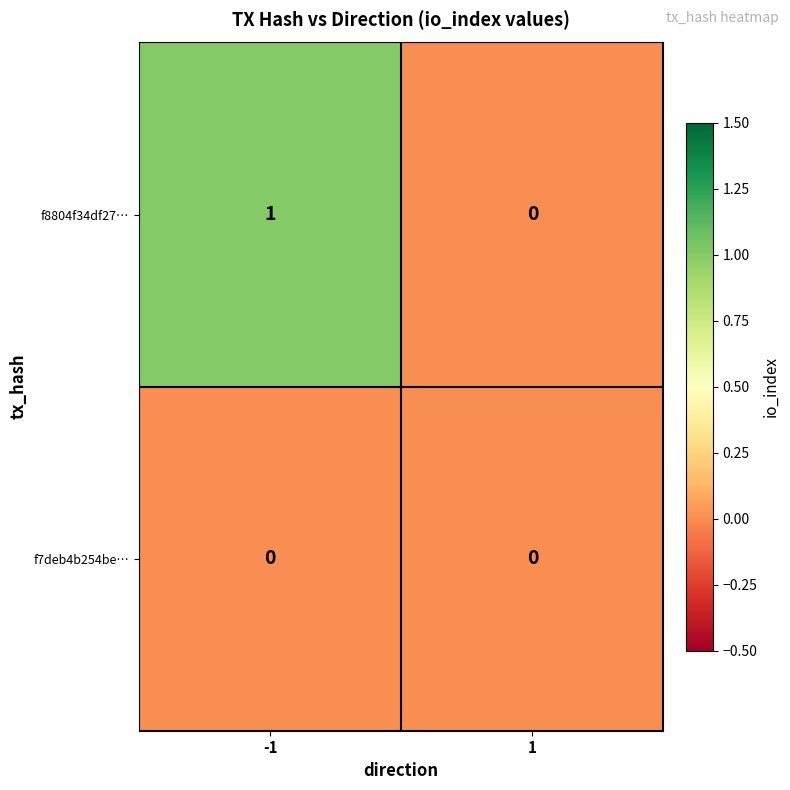

List the series in order of their overall mean, highest first.

f8804f34df27…, f7deb4b254be…